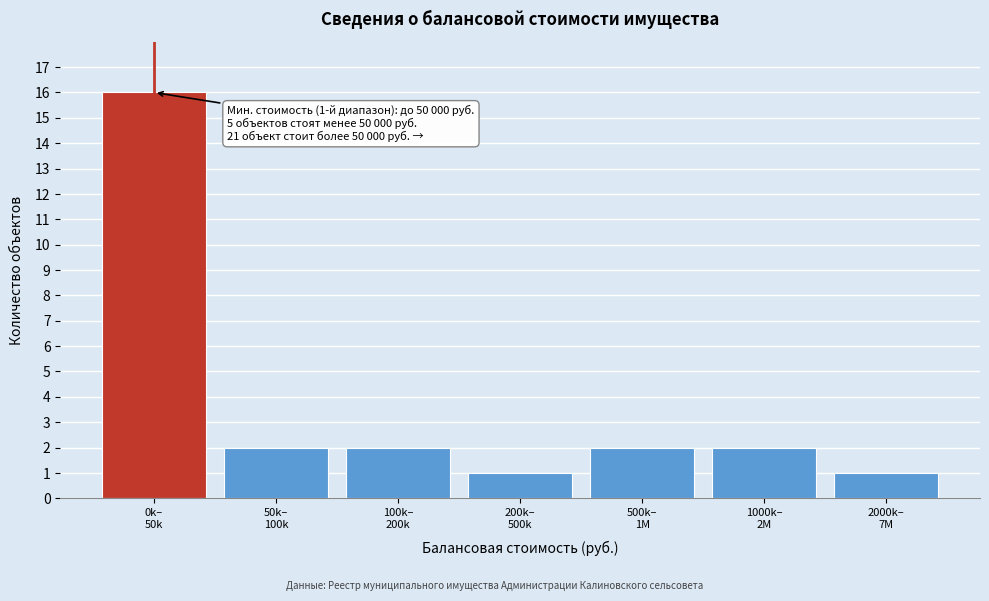

Reading left to right, list all the values displayed in this chart.

16	2	2	1	2	2	1